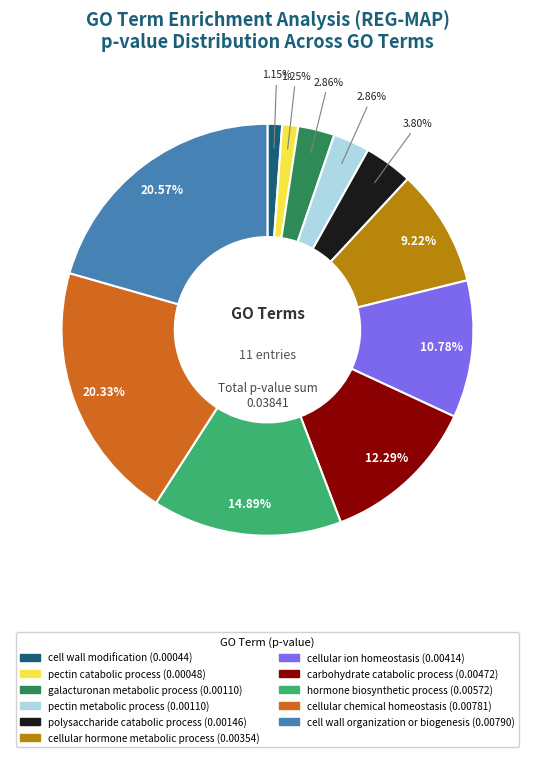

To the nearest percent, what is the combined percentage of pectin catabolic process and cell wall organization or biogenesis?

22%